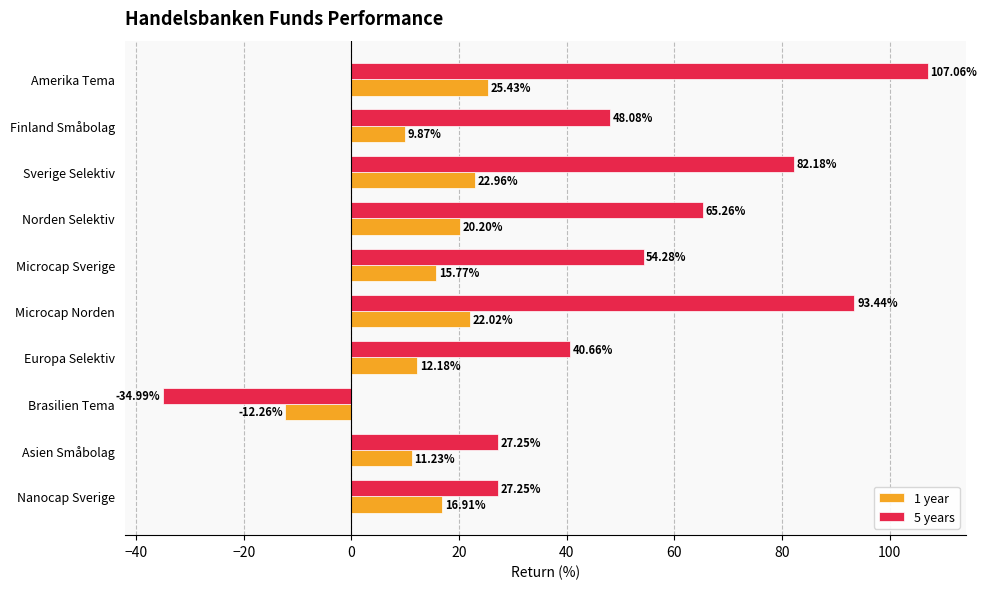

How many values in the 5 years series exceed 54?

5